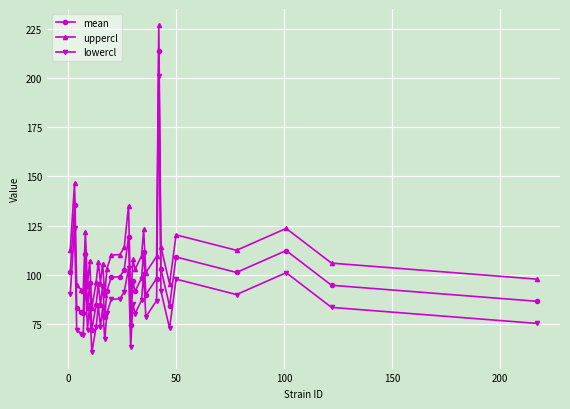

Which series has the largest total across all categories?

uppercl